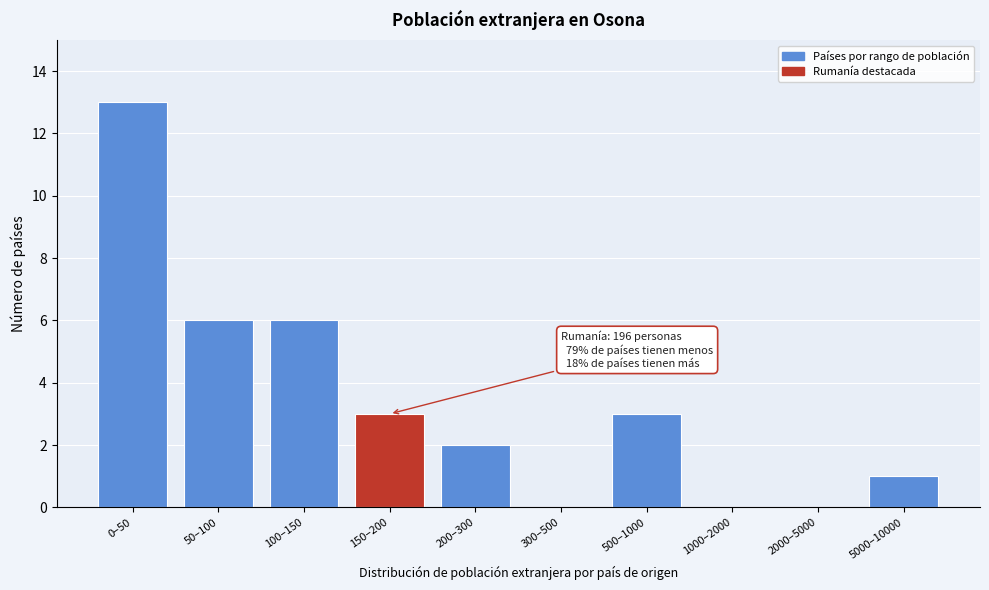

Reading left to right, what are all the values shown in this chart?

0–50=13	50–100=6	100–150=6	150–200=3	200–300=2	300–500=0	500–1000=3	1000–2000=0	2000–5000=0	5000–10000=1